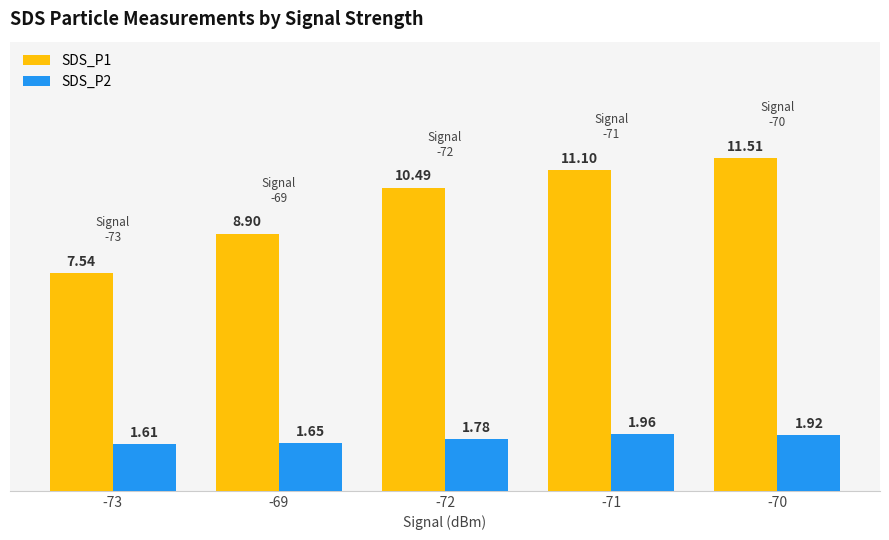

Is the value of SDS_P2 at -69 greater than the value of SDS_P1 at -72?

No